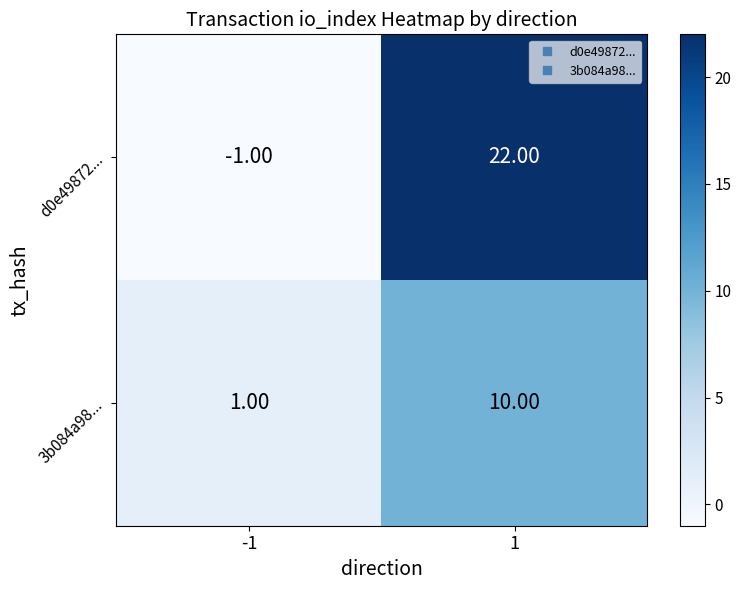

List the series in order of their peak value, lowest first.

3b084a98..., d0e49872...